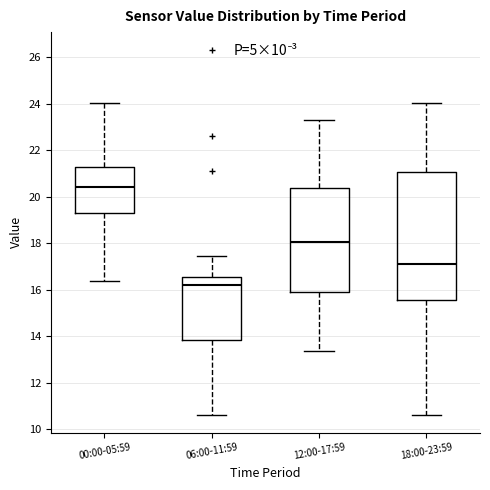

Where does the lower whisker of the box for 06:00-11:59 end on the y-axis? The values are not printed on the chart, so give them approximately, as read against the axis.

10.6